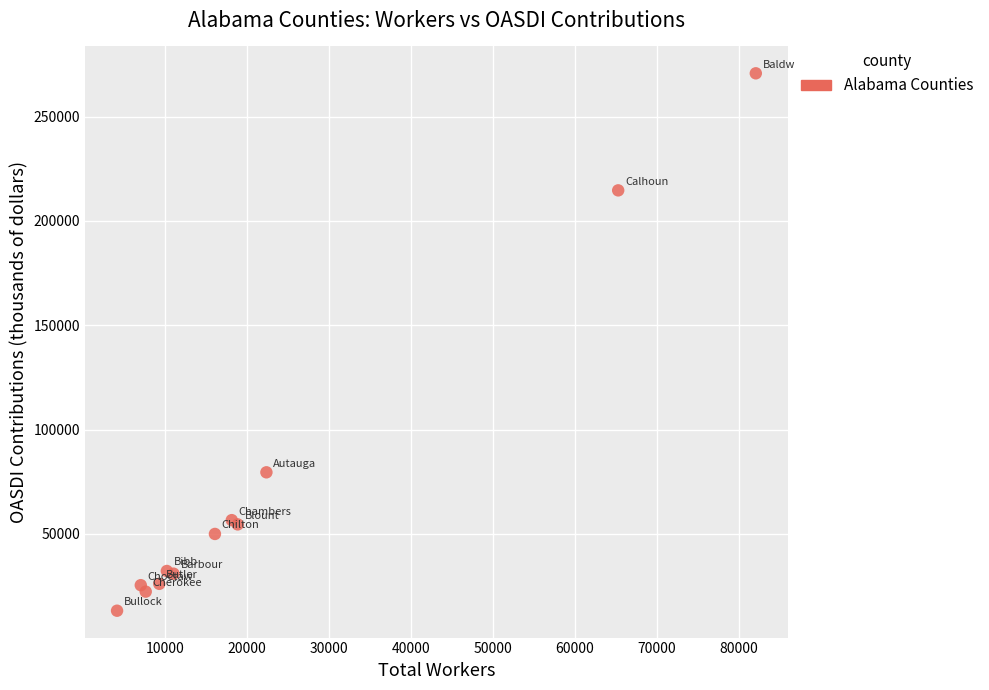

What Y value in the scatter plot is closest to 141960?

79511